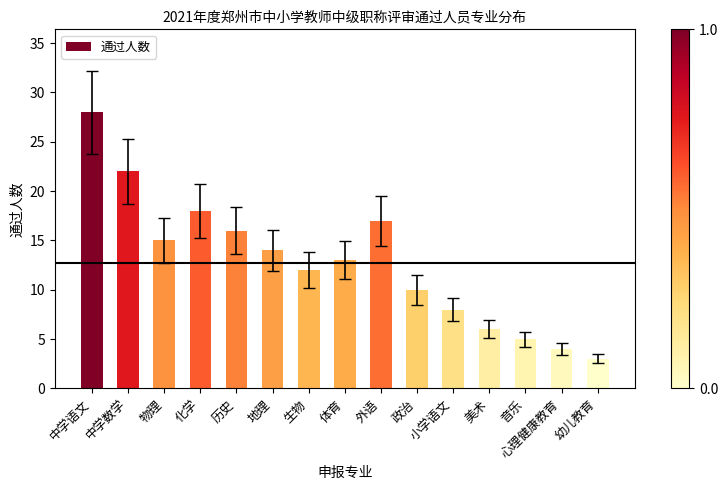

Does the chart contain stacked bars?

No